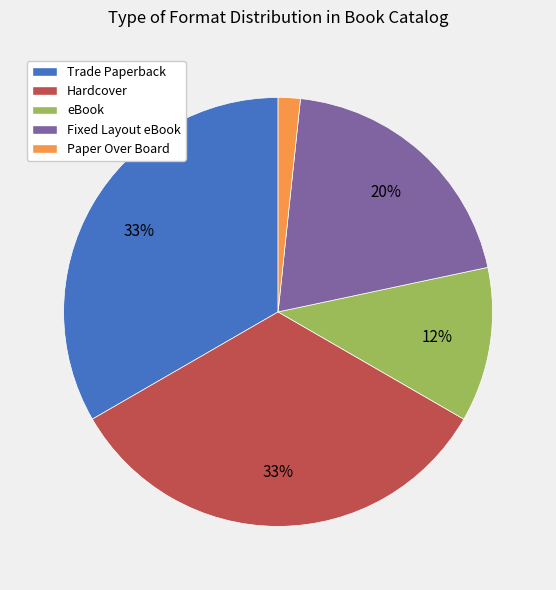

Which slice is the smallest?

Paper Over Board